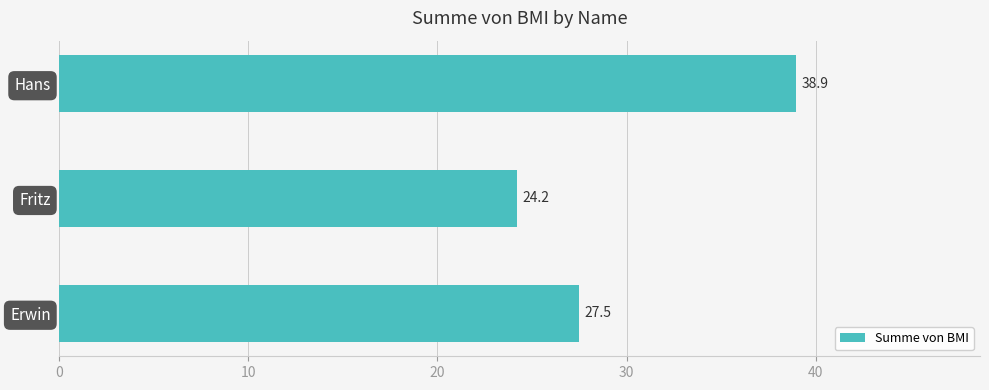

How many categories are shown in the chart?

3